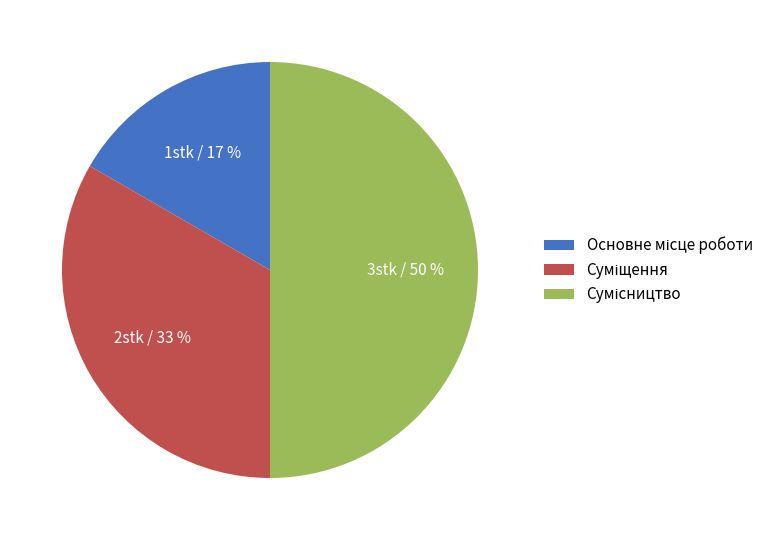

To the nearest percent, what is the difference between the largest and smallest slice percentages?

33%